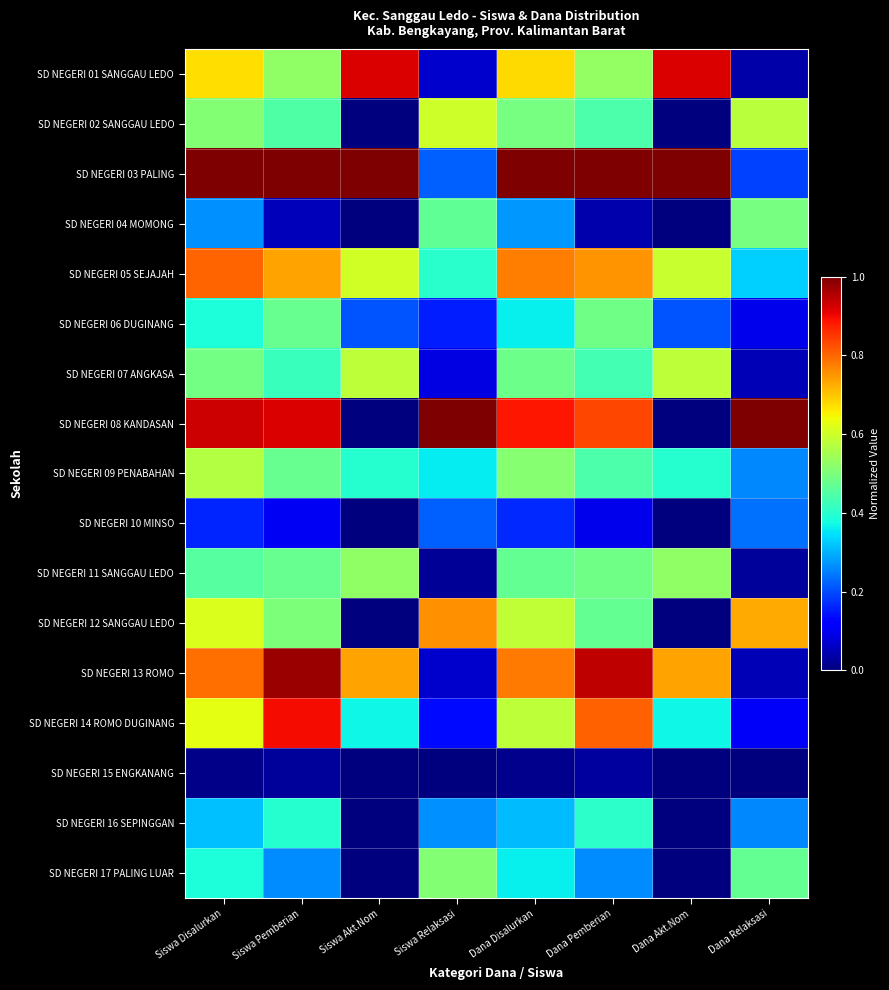

At how many categories does at least one series exceed 0?

8